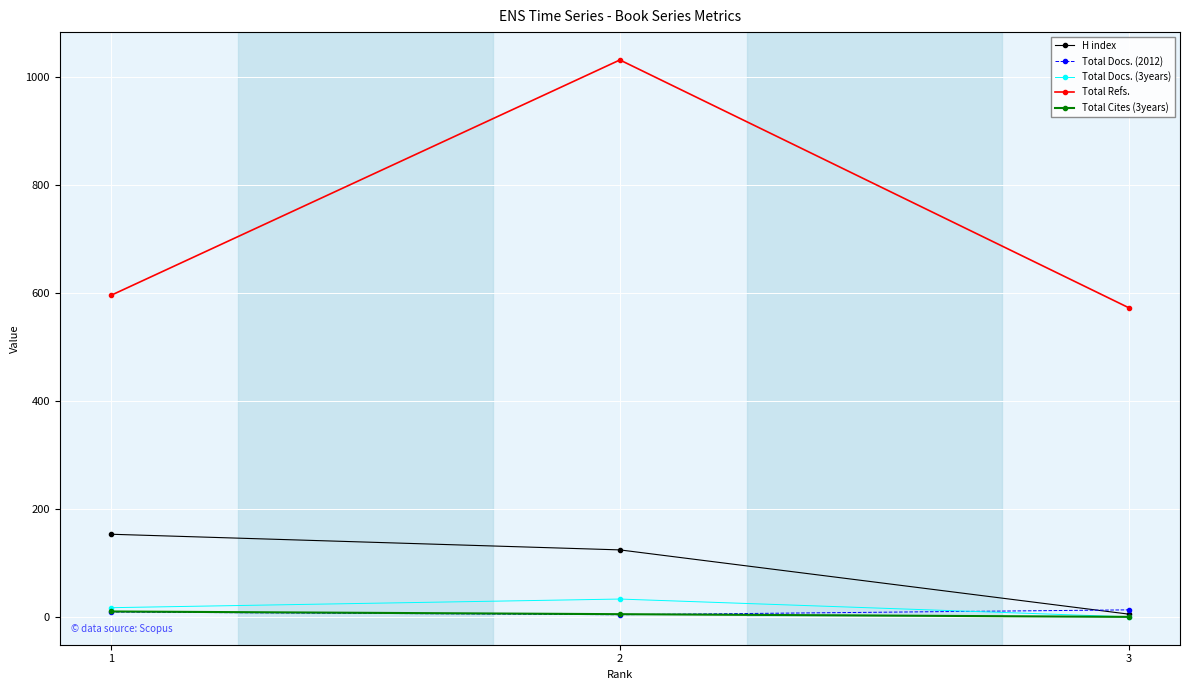

What is the highest value of the Total Refs. series?

1031